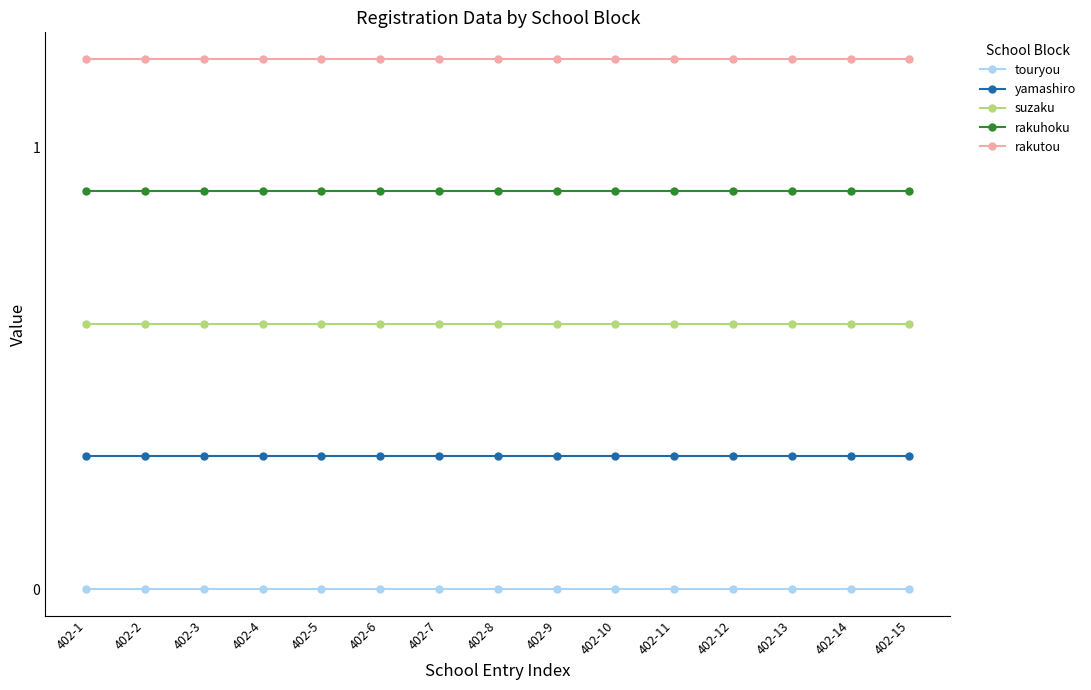

True or false: touryou and yamashiro cross at least once.

False